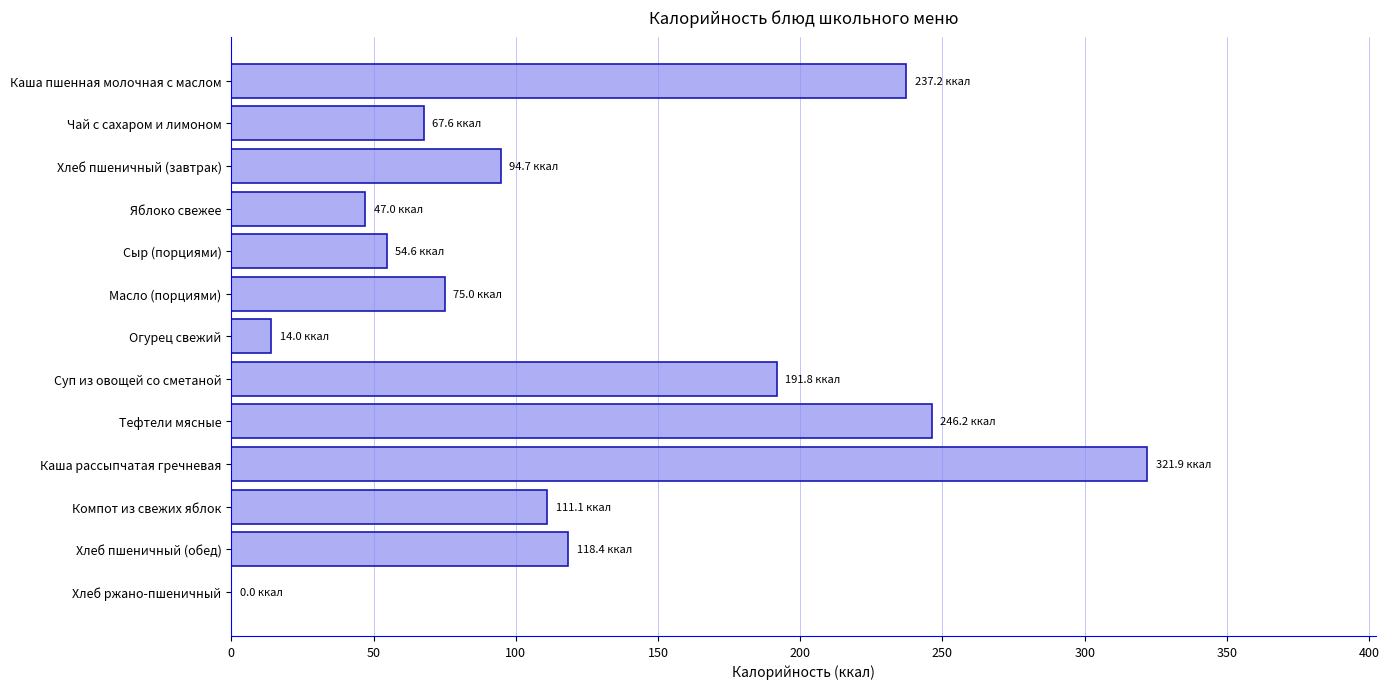

Count the number of data series in this chart.

1